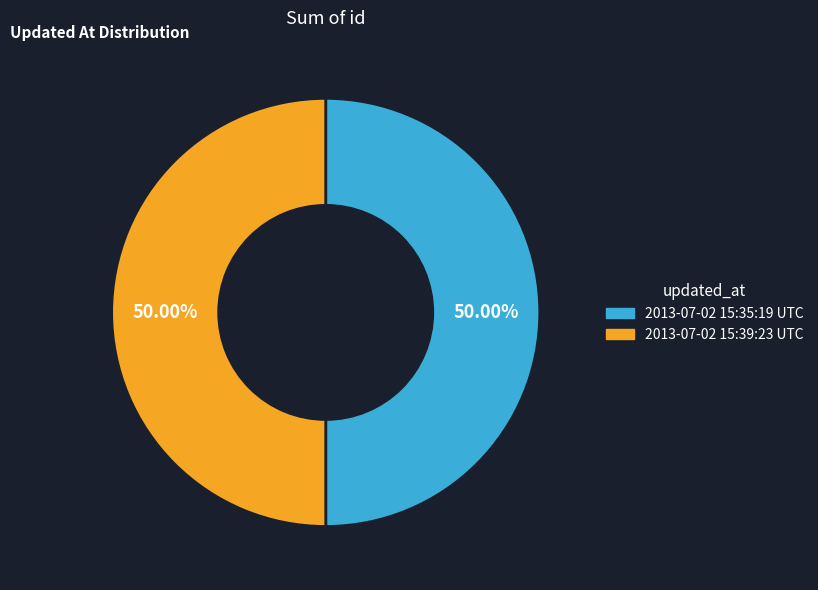

Approximately how many times larger is the value at 2013-07-02 15:35:19 UTC compared to 2013-07-02 15:39:23 UTC?

1.0